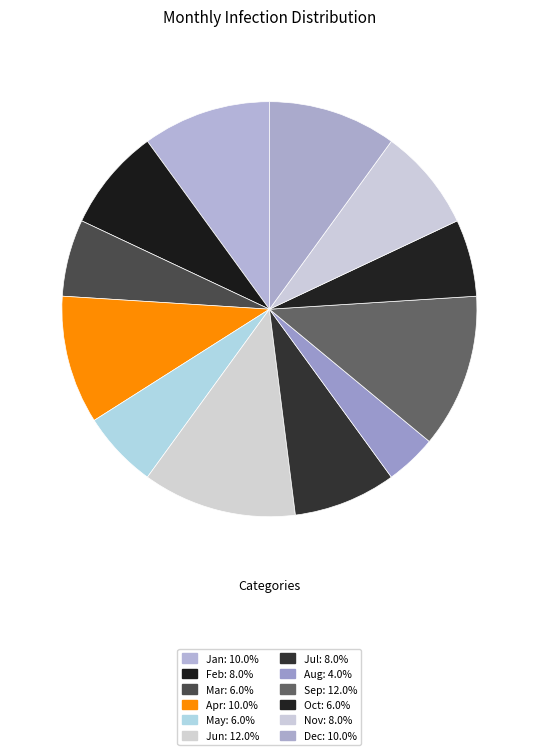

Count the number of slices in the pie.

12